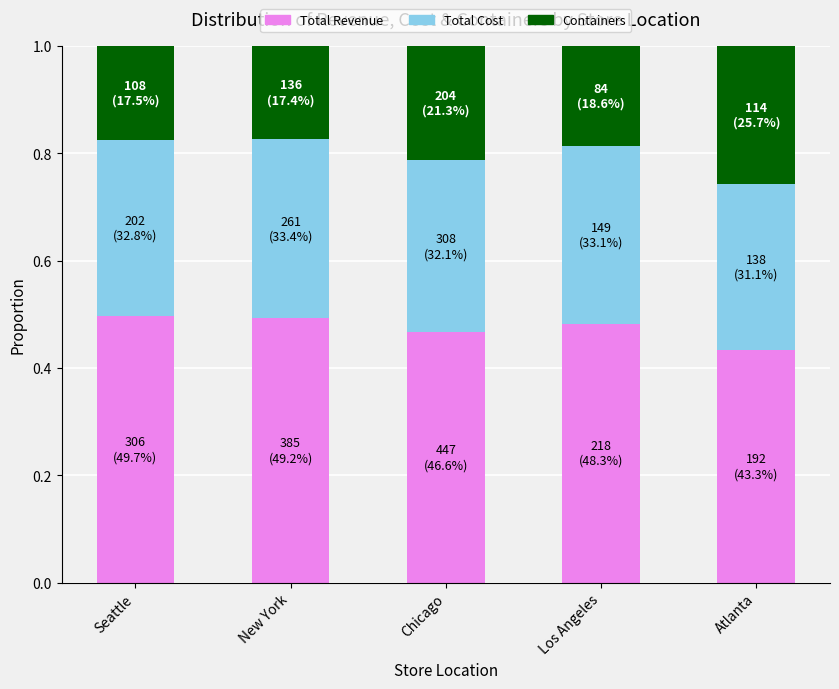

What is the sum of all Total Revenue values?

2.4